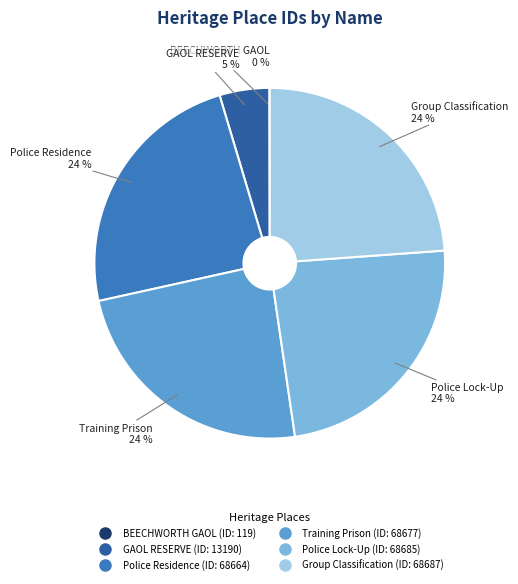

To the nearest percent, what is the difference between the largest and smallest slice percentages?

24%